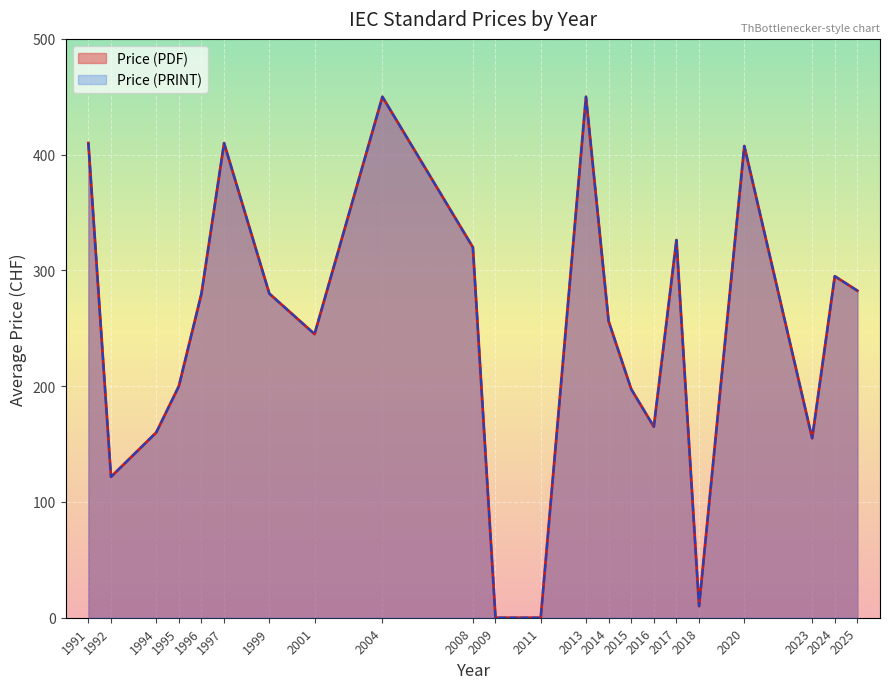

Does the chart display data point markers on the line(s)?

No